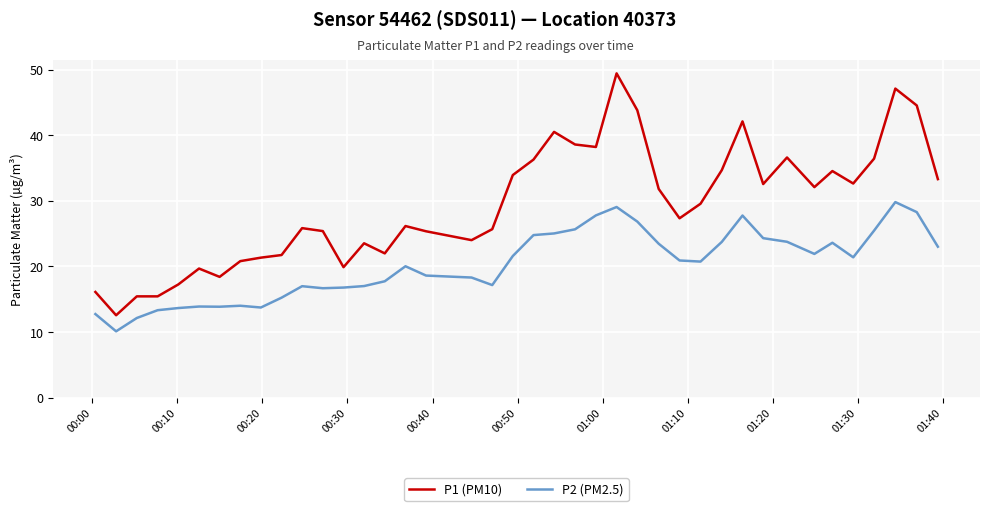

Which series has the largest total across all categories?

P1 (PM10)